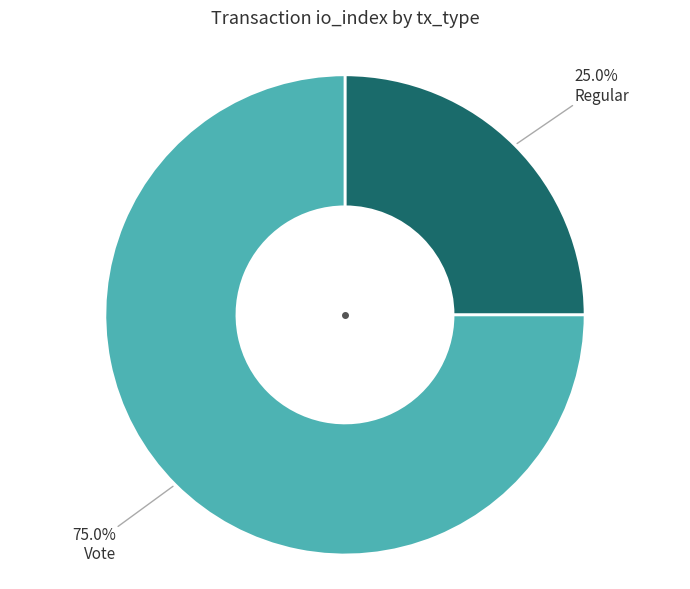

Does Vote account for over 50% of the chart?

Yes